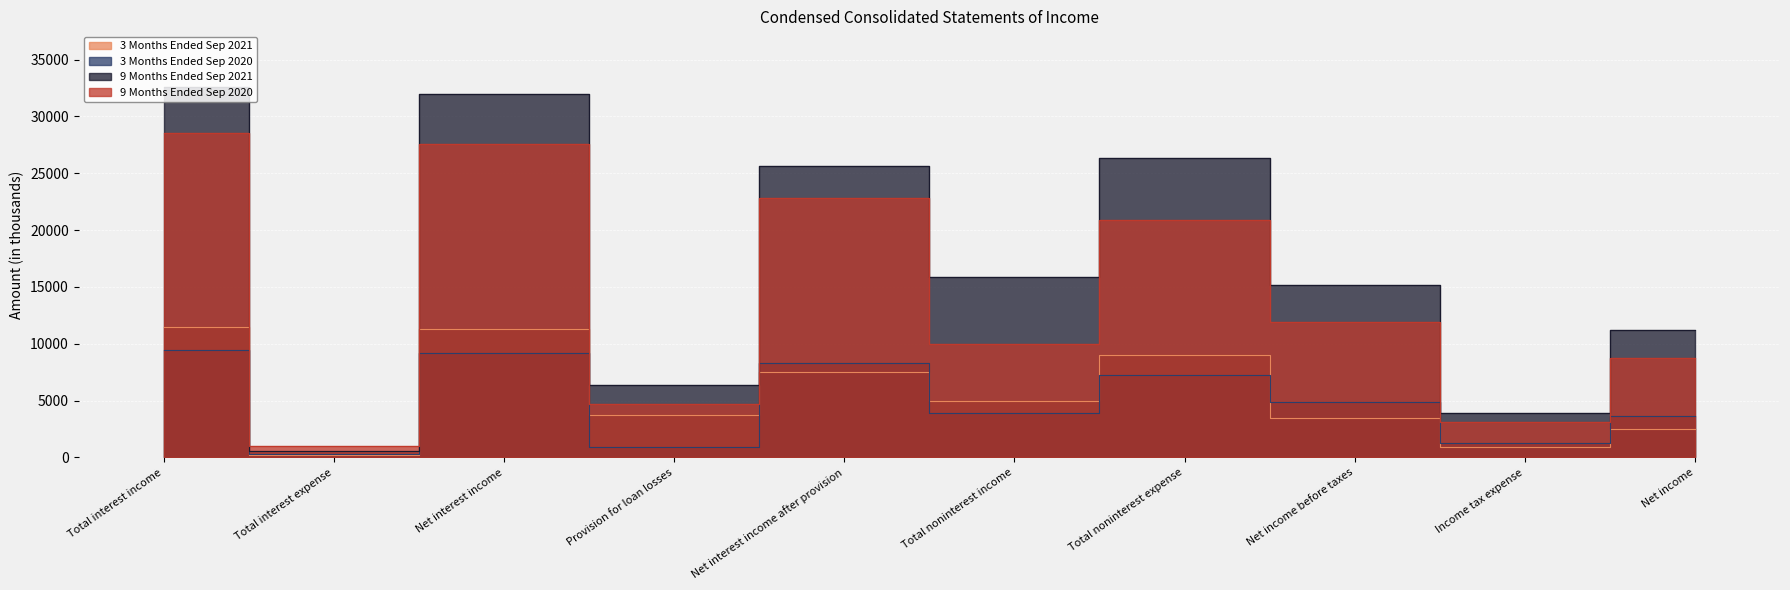

What is the spread (max minus min) of values at Income tax expense?

3019